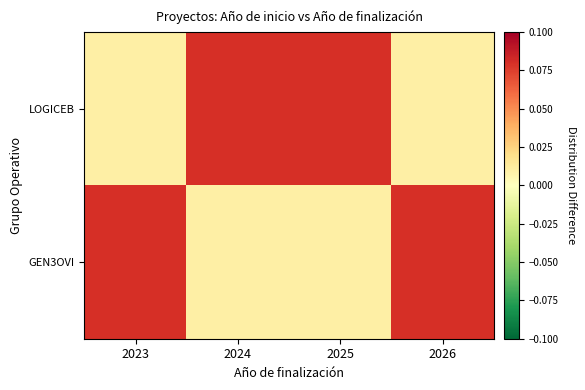

At 2026, list the series in order from smallest to largest.

LOGICEB, GEN3OVI